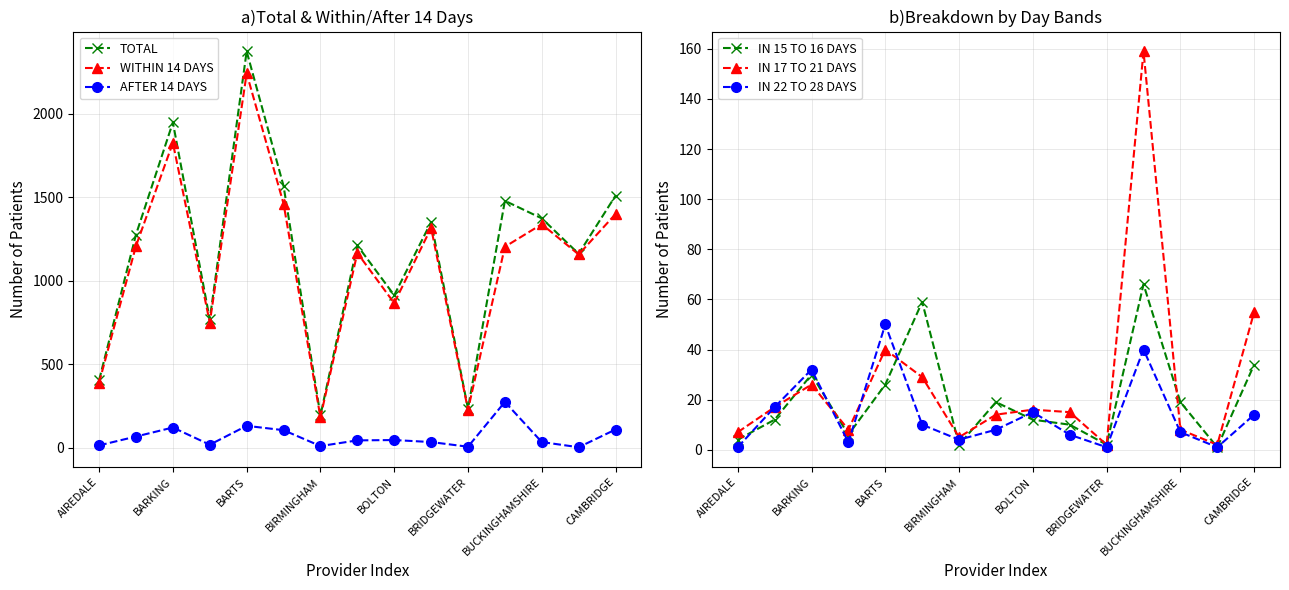

What is the maximum value shown in the chart?

2372